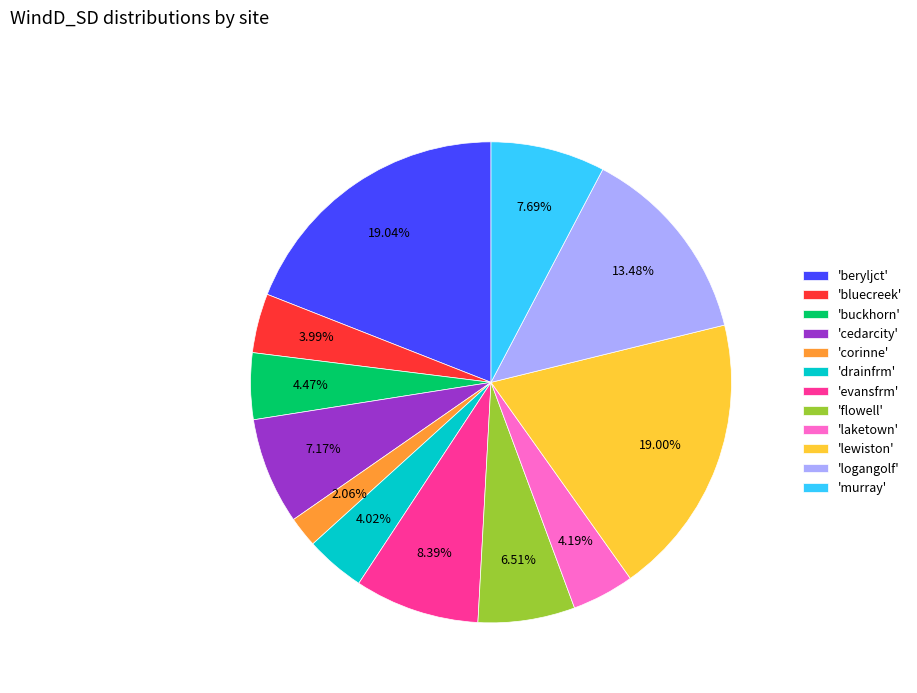

Which slice is the smallest?

'corinne'